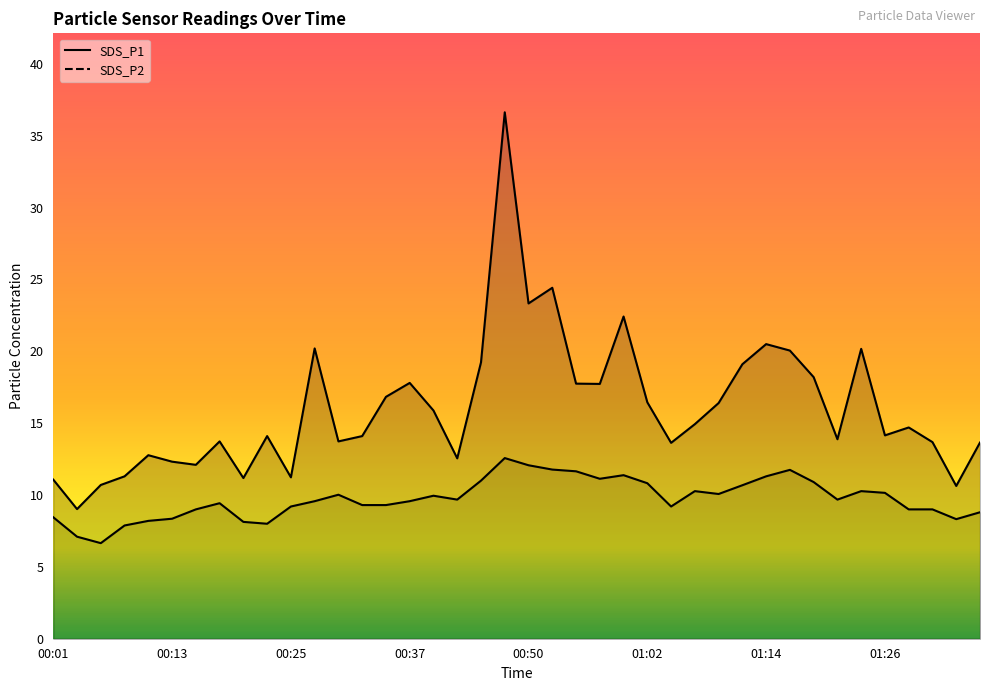

Does the chart display data point markers on the line(s)?

No